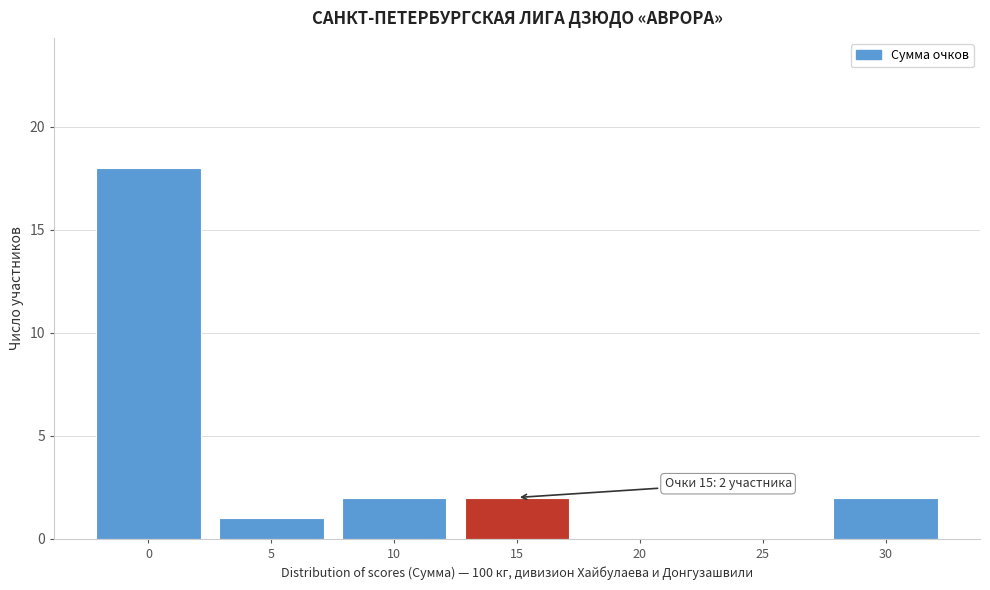

Reading right to left, extract all data points from this chart.

30=2	25=0	20=0	15=2	10=2	5=1	0=18